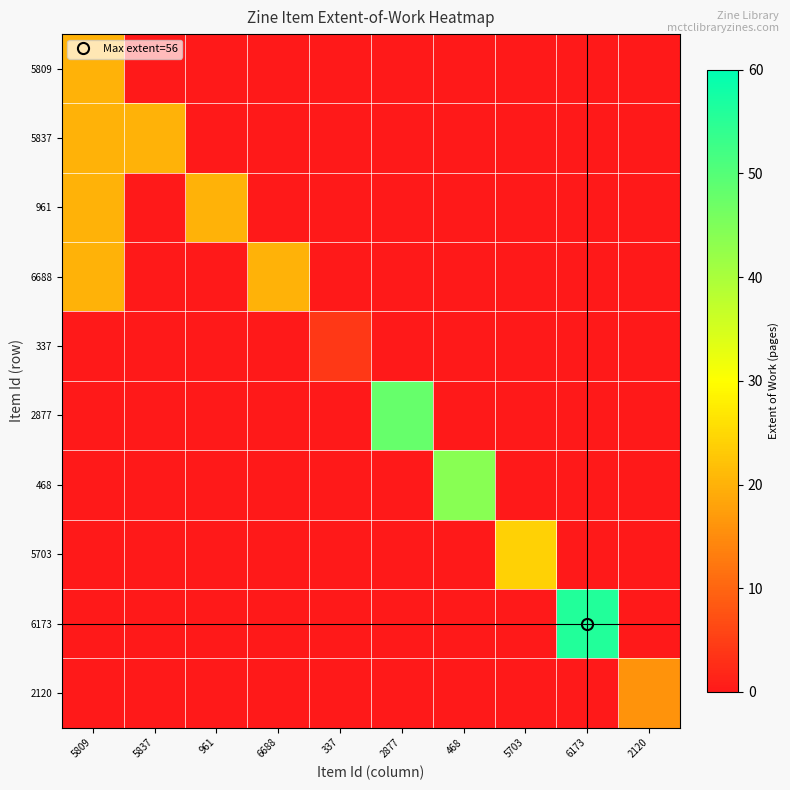

Reading left to right, extract all data points from this chart.

5809: 5809=20	5837=0	961=0	6688=0	337=0	2877=0	468=0	5703=0	6173=0	2120=0
5837: 5809=20	5837=20	961=0	6688=0	337=0	2877=0	468=0	5703=0	6173=0	2120=0
961: 5809=20	5837=0	961=20	6688=0	337=0	2877=0	468=0	5703=0	6173=0	2120=0
6688: 5809=20	5837=0	961=0	6688=20	337=0	2877=0	468=0	5703=0	6173=0	2120=0
337: 5809=0	5837=0	961=0	6688=0	337=4	2877=0	468=0	5703=0	6173=0	2120=0
2877: 5809=0	5837=0	961=0	6688=0	337=0	2877=48	468=0	5703=0	6173=0	2120=0
468: 5809=0	5837=0	961=0	6688=0	337=0	2877=0	468=44	5703=0	6173=0	2120=0
5703: 5809=0	5837=0	961=0	6688=0	337=0	2877=0	468=0	5703=24	6173=0	2120=0
6173: 5809=0	5837=0	961=0	6688=0	337=0	2877=0	468=0	5703=0	6173=56	2120=0
2120: 5809=0	5837=0	961=0	6688=0	337=0	2877=0	468=0	5703=0	6173=0	2120=16